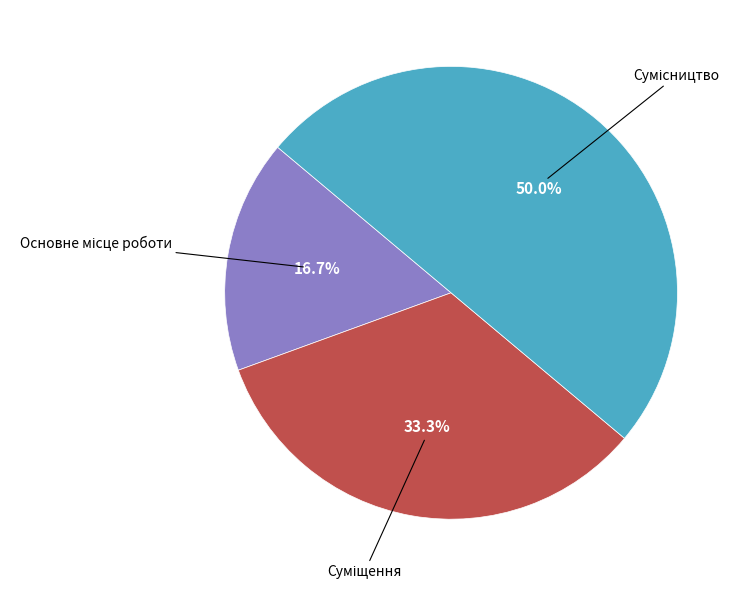

Is there any slice that represents more than half of the pie?

No